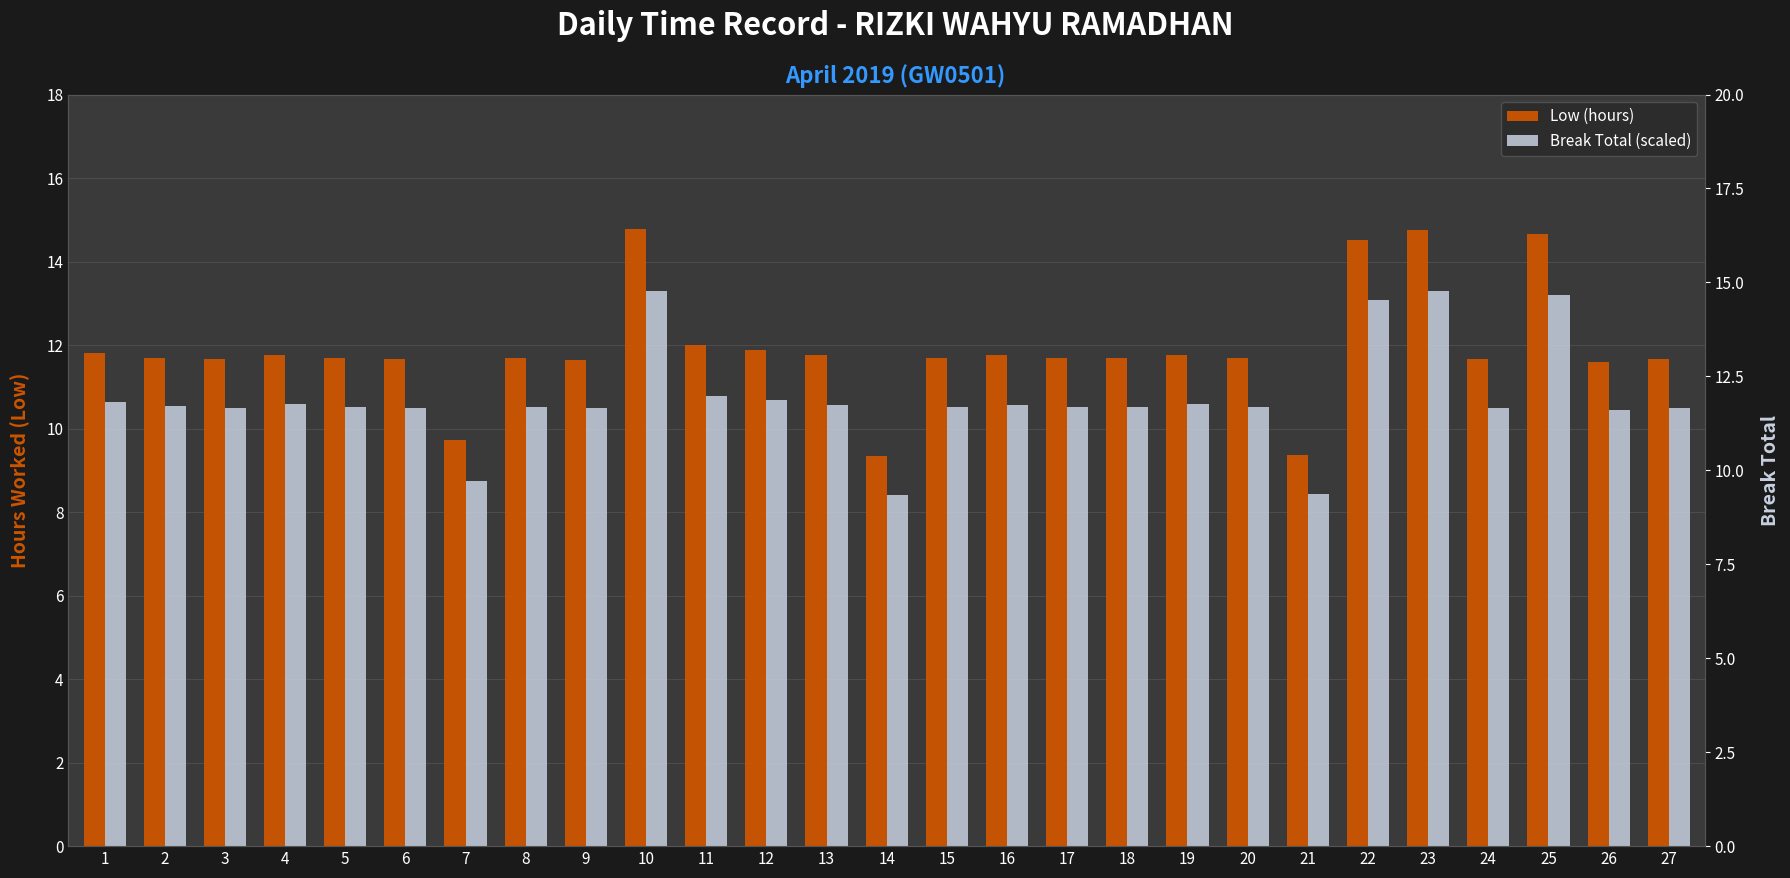

Reading right to left, list all the values displayed in this chart.

Low (hours): 27=11.7	26=11.6	25=14.7	24=11.7	23=14.8	22=14.5	21=9.4	20=11.7	19=11.8	18=11.7	17=11.7	16=11.8	15=11.7	14=9.3	13=11.8	12=11.9	11=12.0	10=14.8	9=11.7	8=11.7	7=9.7	6=11.7	5=11.7	4=11.8	3=11.7	2=11.7	1=11.8
Break Total (scaled): 27=11.7	26=11.6	25=14.7	24=11.7	23=14.8	22=14.5	21=9.4	20=11.7	19=11.8	18=11.7	17=11.7	16=11.8	15=11.7	14=9.3	13=11.8	12=11.9	11=12.0	10=14.8	9=11.7	8=11.7	7=9.7	6=11.7	5=11.7	4=11.8	3=11.7	2=11.7	1=11.8